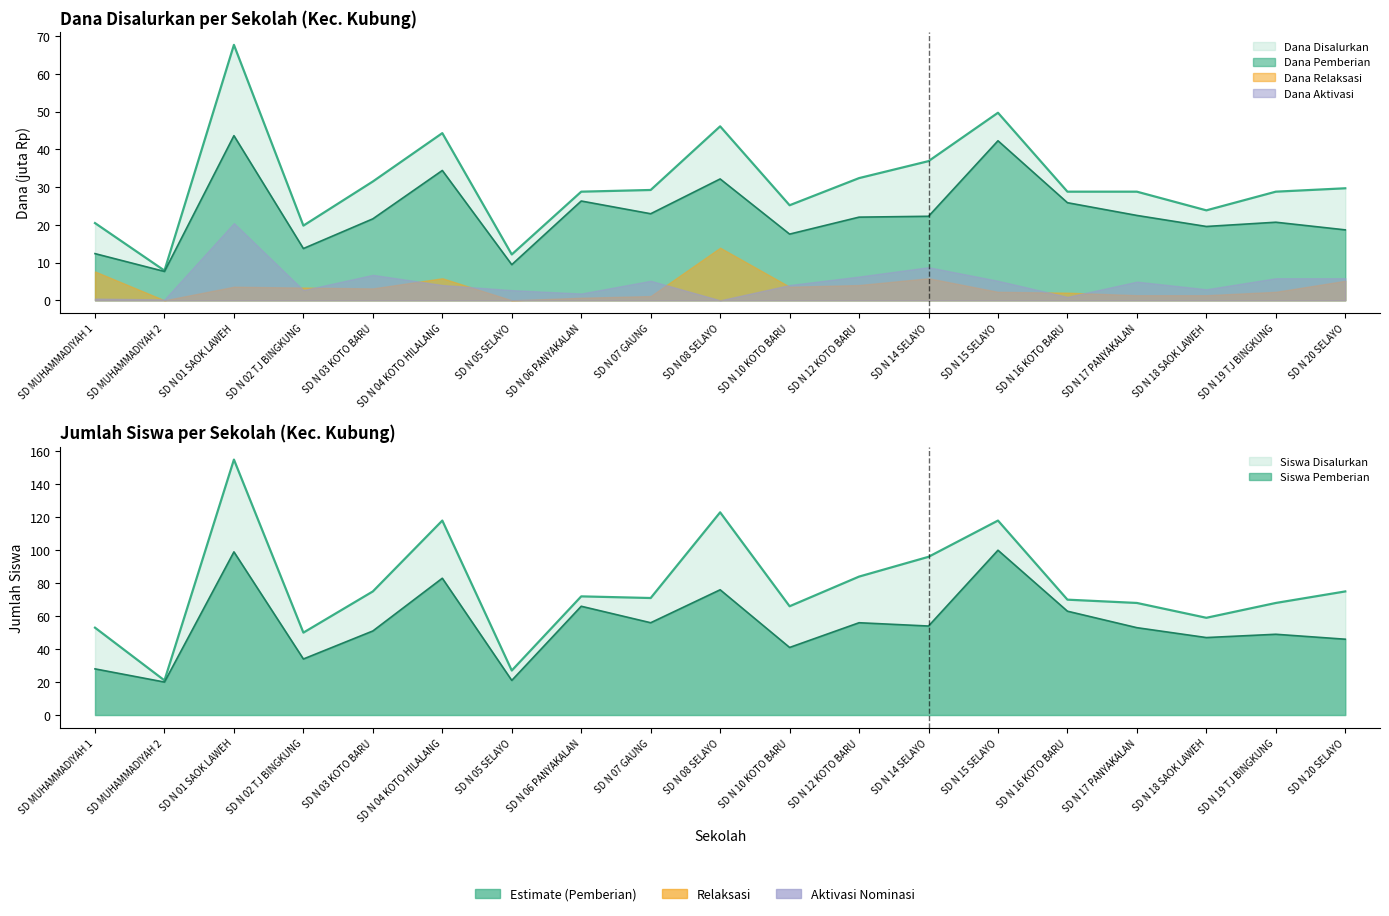

How many lines are shown in the chart?

4